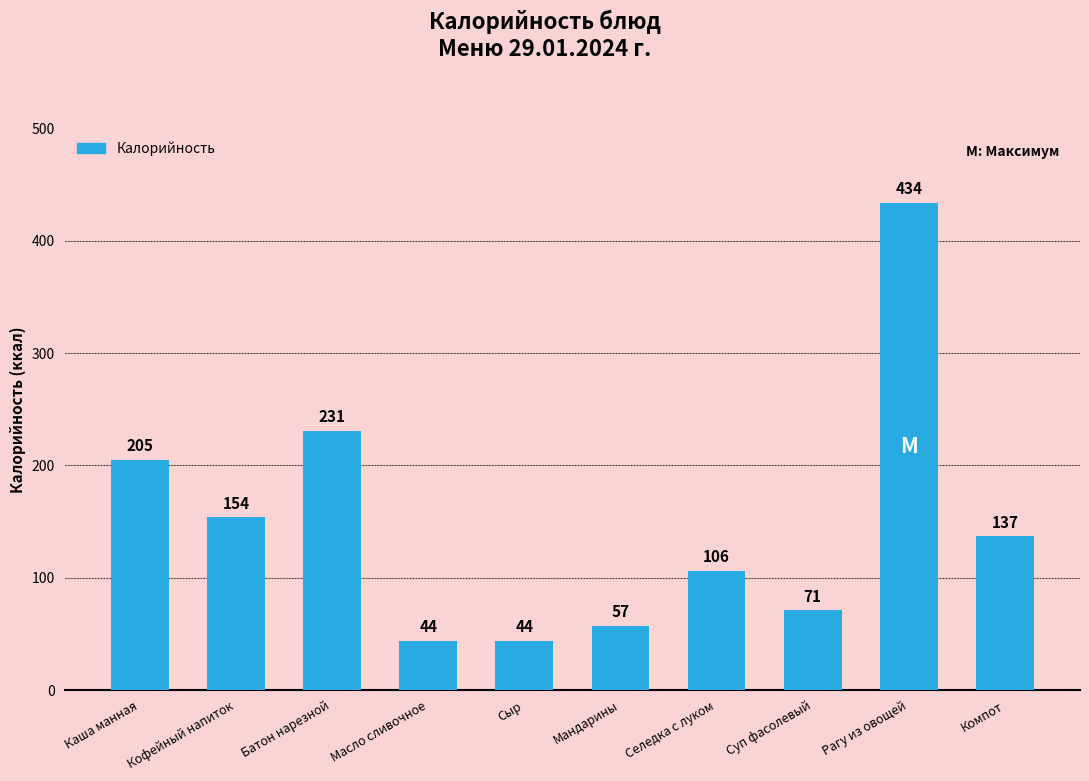

What is the greatest value displayed?

434